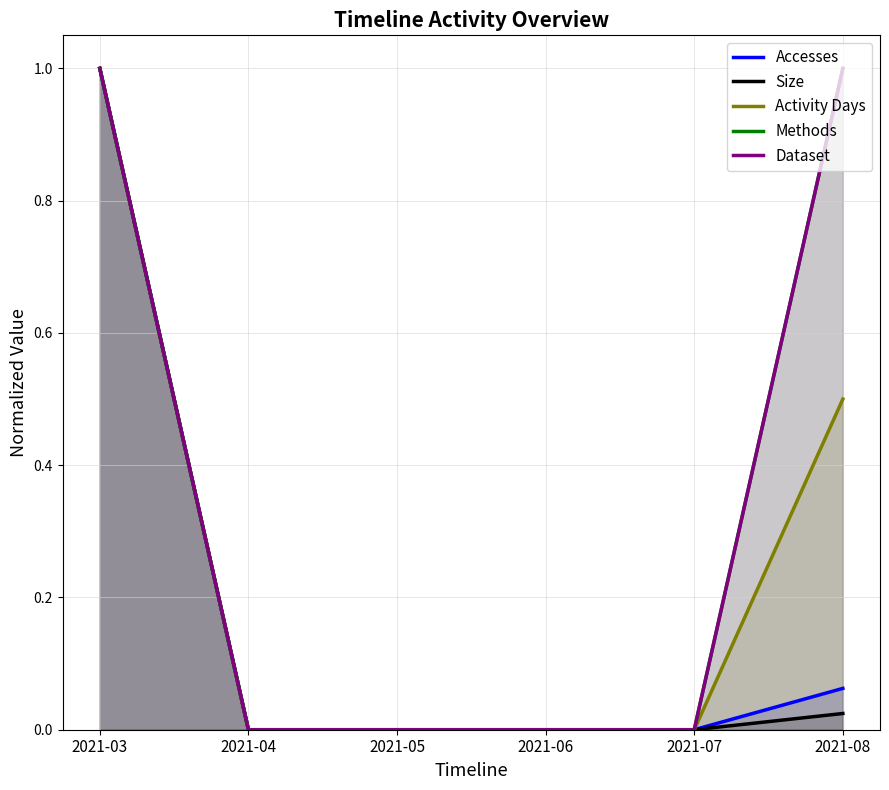

Which series changed the most between 2021-03 and 2021-04?

Accesses